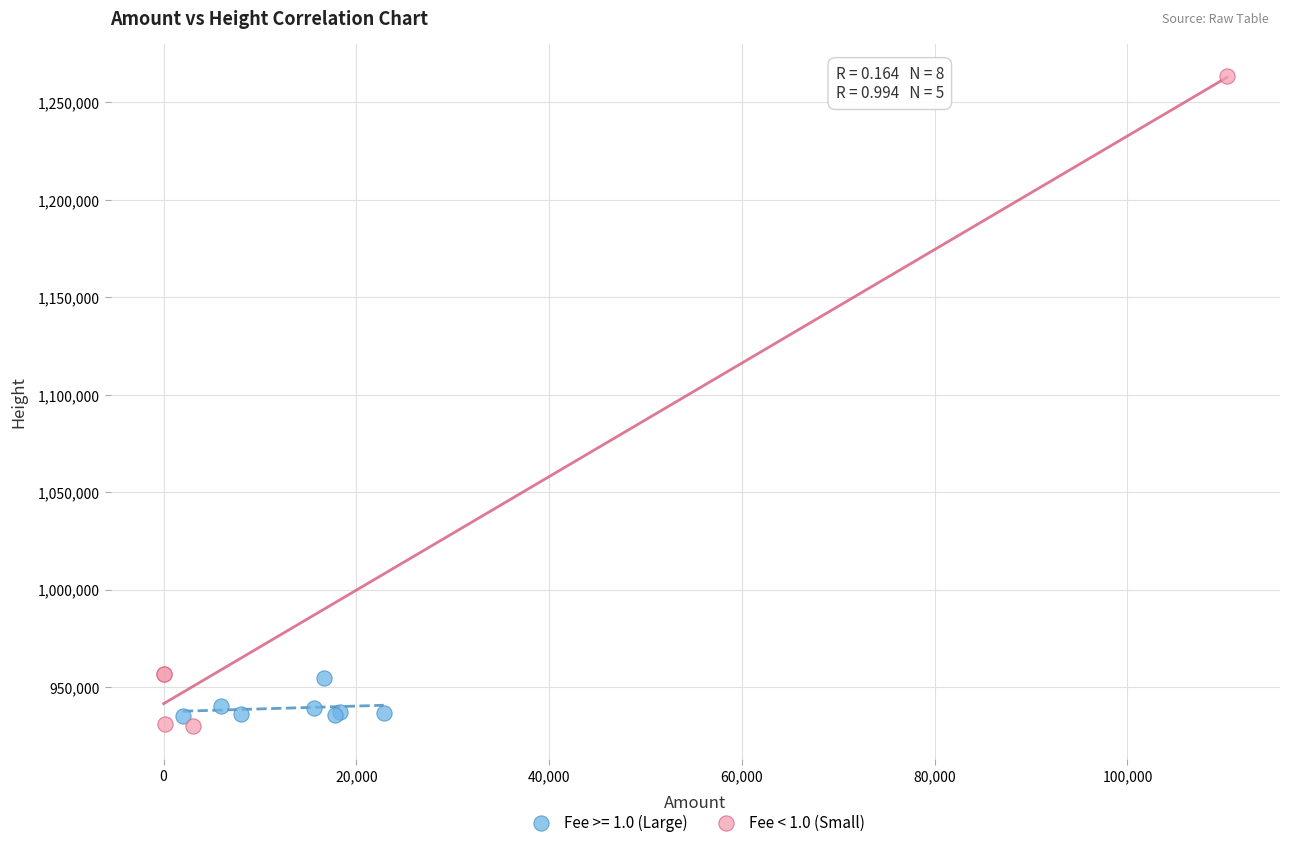

Which series contains the highest Y value?

Fee < 1.0 (Small)